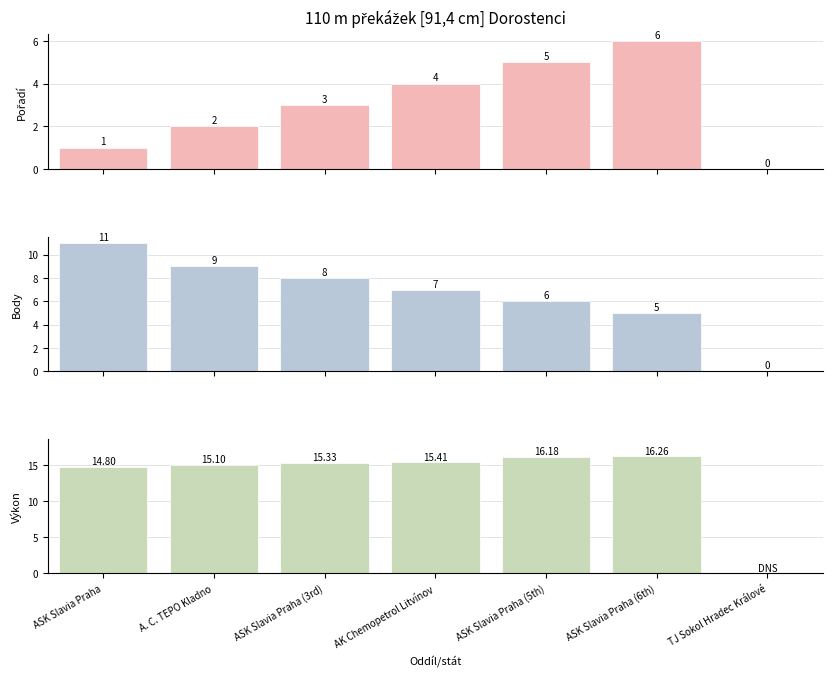

Rank the series at ASK Slavia Praha (3rd) from lowest to highest value.

Pořadí, Body, Výkon